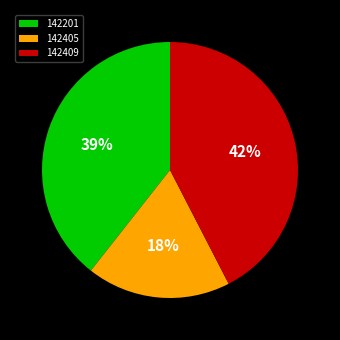

Rank the categories by value from highest to lowest.

142409, 142201, 142405